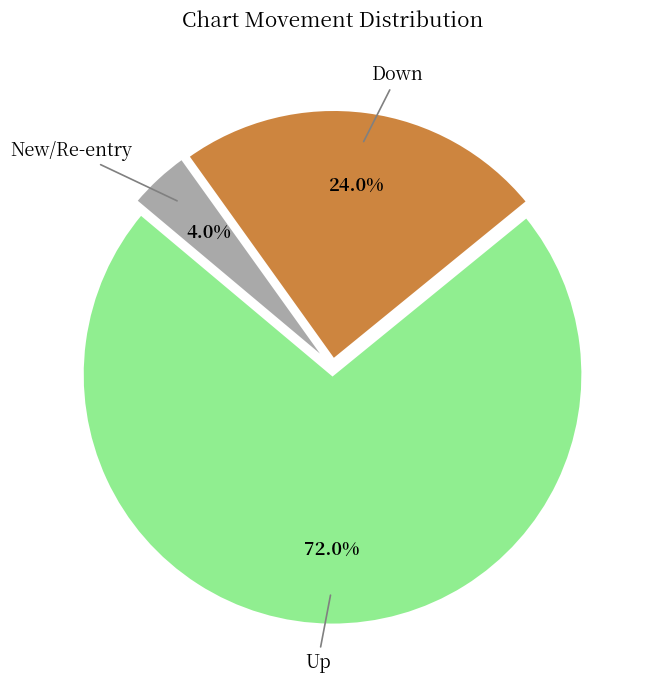

Is there a majority slice in this chart?

Yes